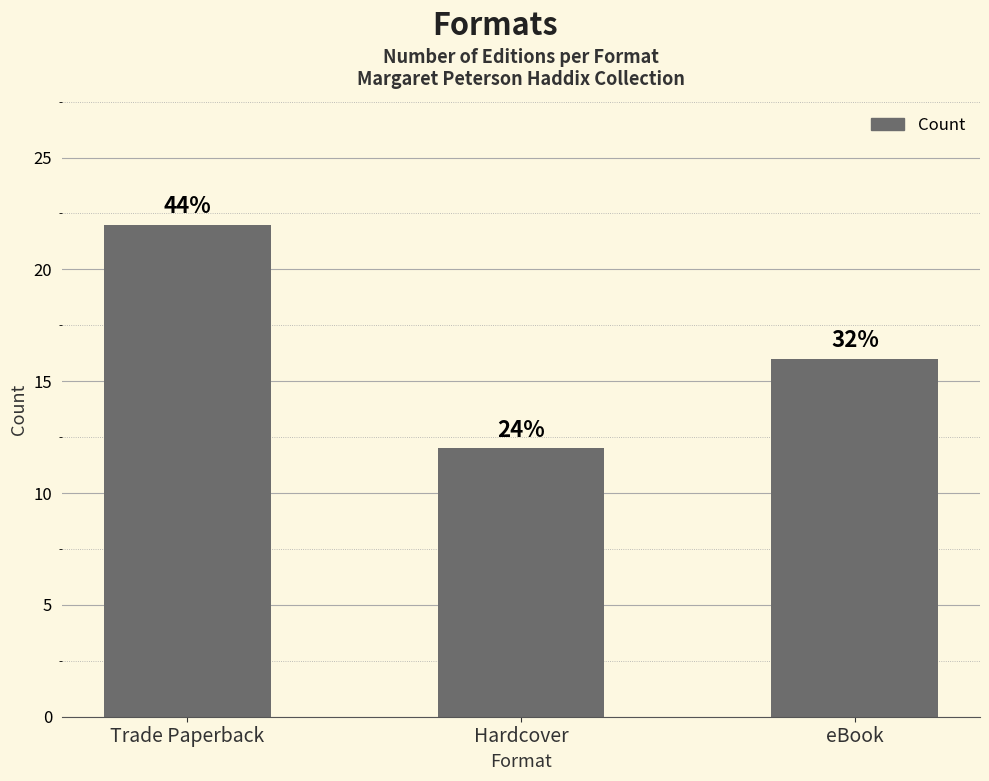

At which category does the chart reach its minimum across all series?

Hardcover